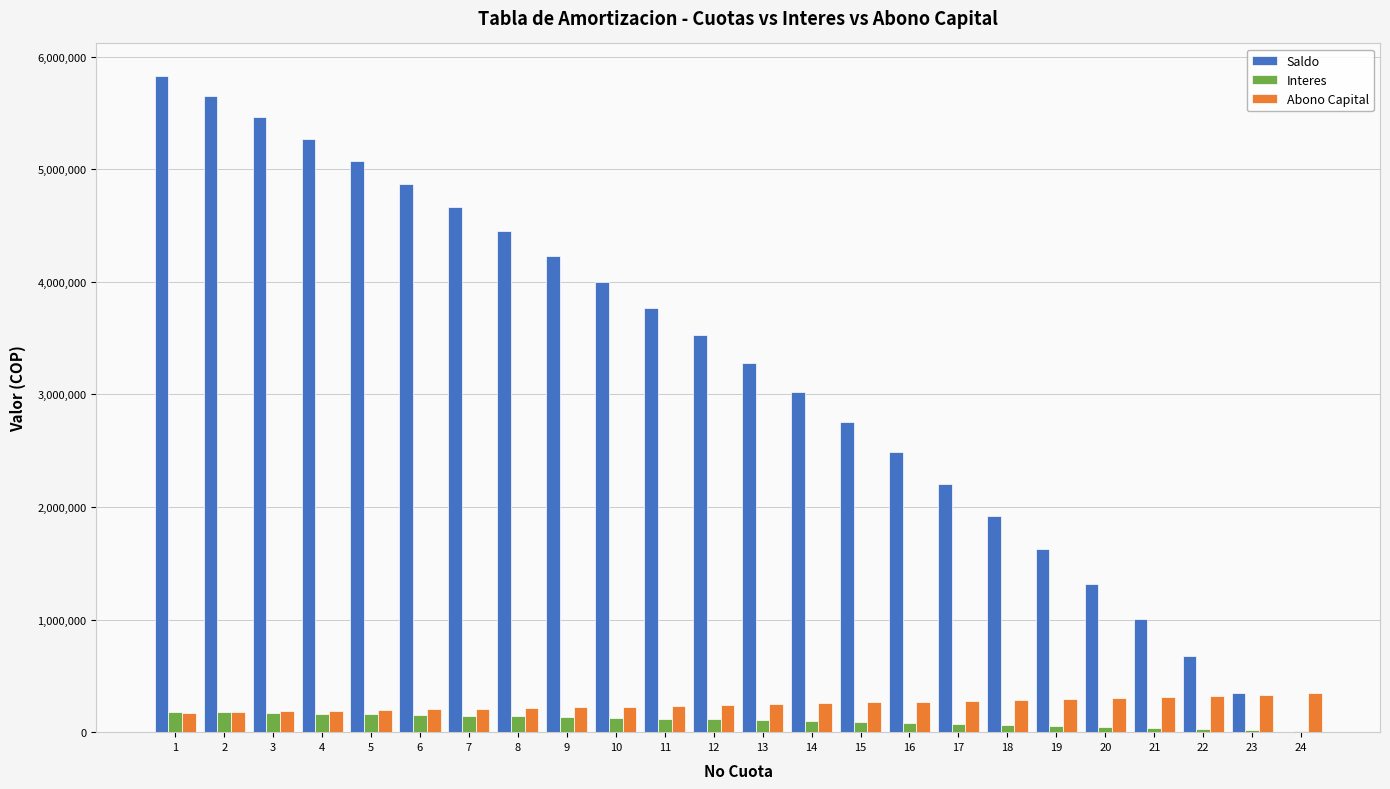

Count the number of data series in this chart.

3